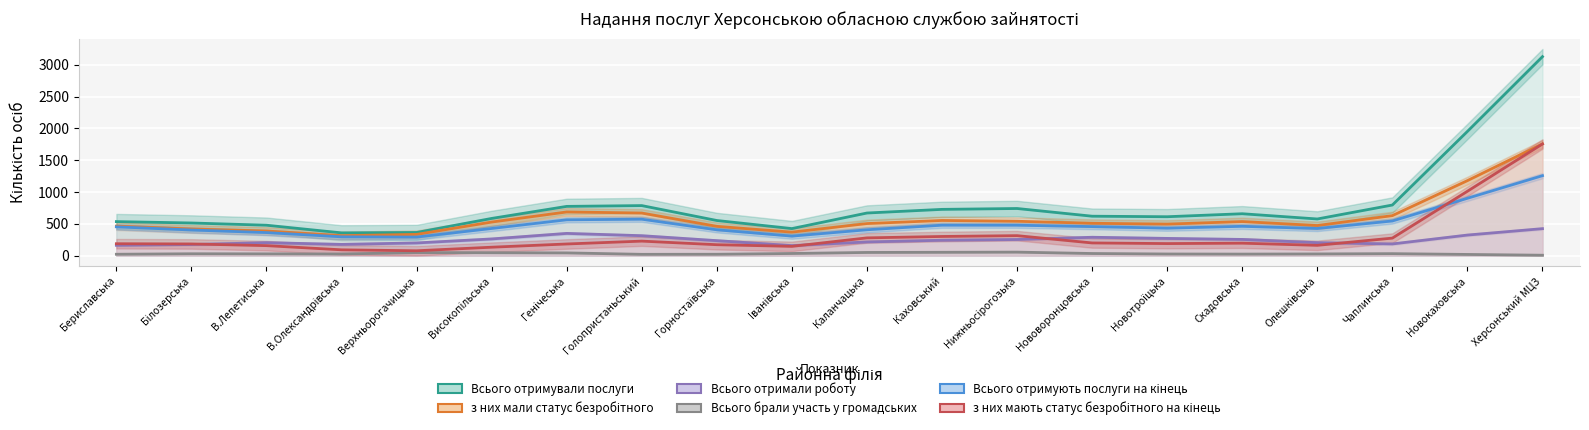

The з них мали статус безробітного series shows 565.7 at Херсонський МЦЗ. True or false?

False